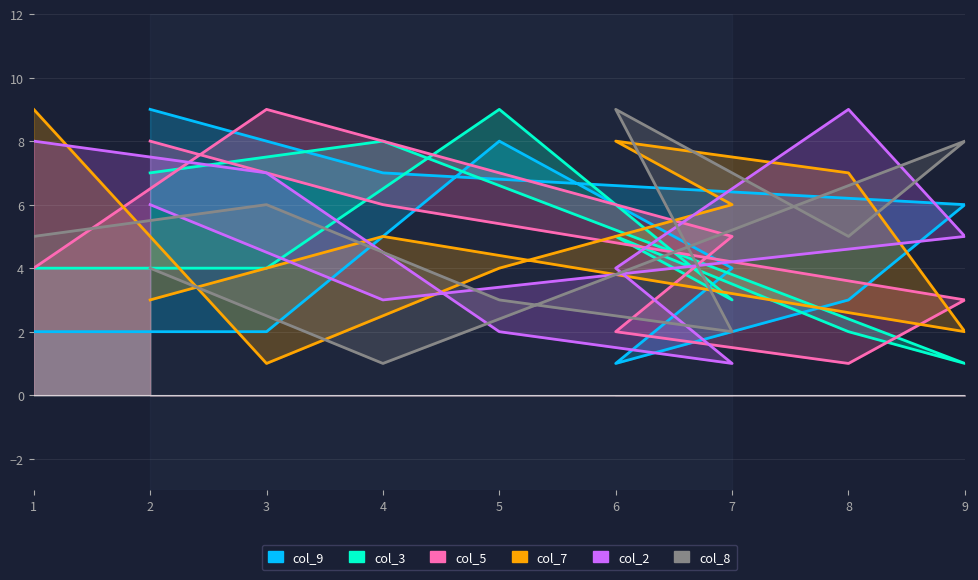

List the series in order of their peak value, lowest first.

col_9, col_3, col_5, col_7, col_2, col_8